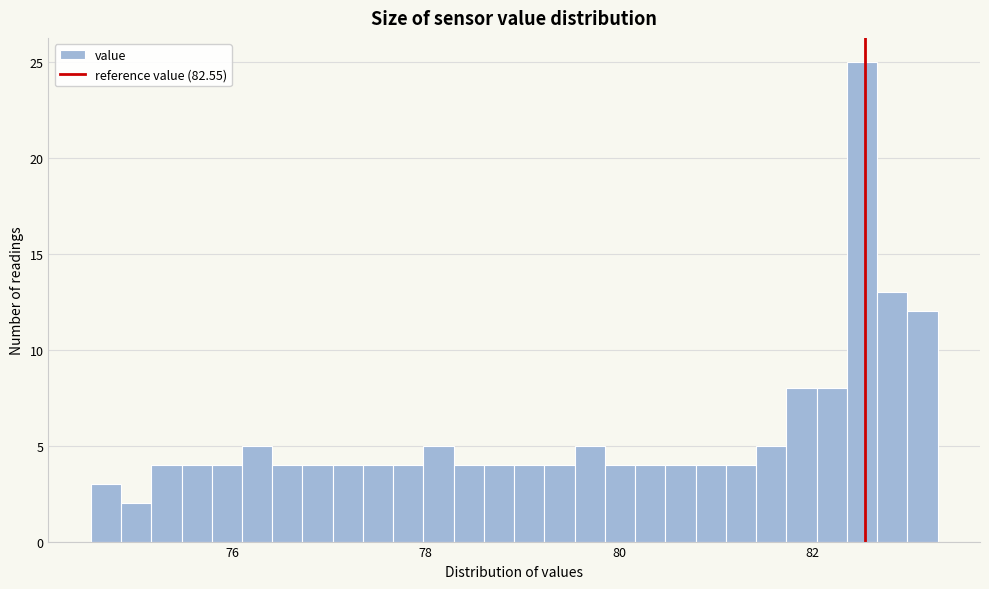

Around what value on the x-axis is the tallest bar? Give the approximate position of its centre, as read against the axis.

82.6